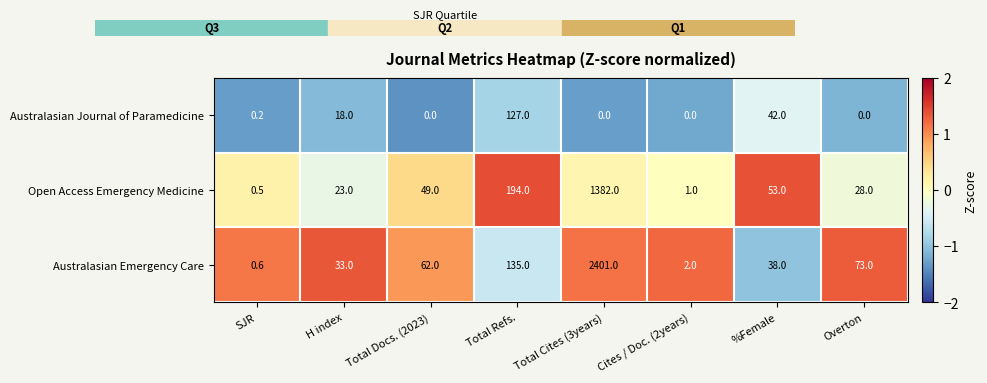

List the series in order of their peak value, highest first.

Australasian Emergency Care, Open Access Emergency Medicine, Australasian Journal of Paramedicine